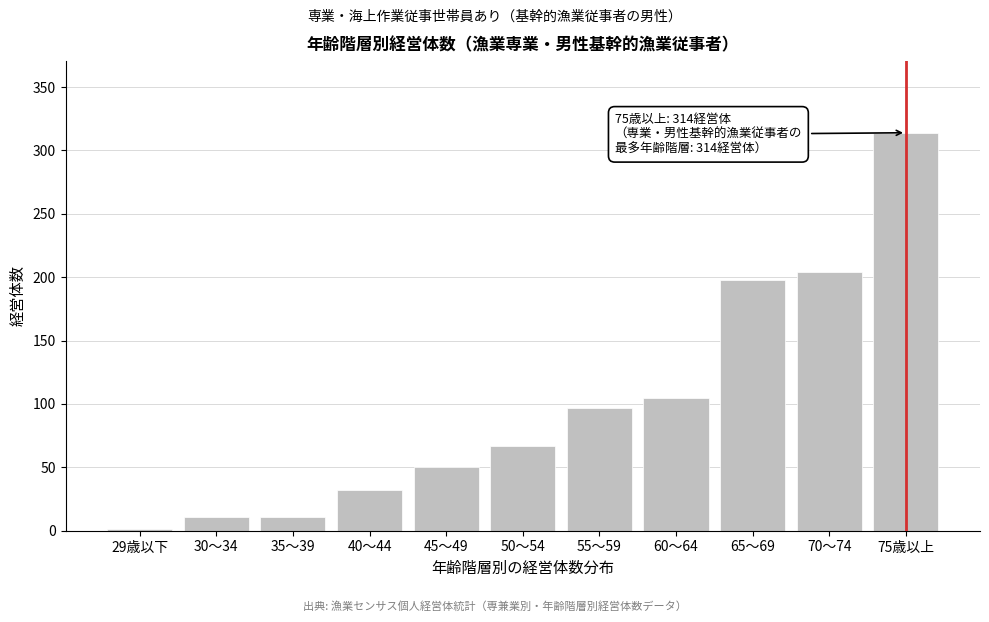

Reading right to left, transcribe all the data shown in this chart.

75歳以上=314	70～74=204	65～69=198	60～64=105	55～59=97	50～54=67	45～49=50	40～44=32	35～39=11	30～34=11	29歳以下=1